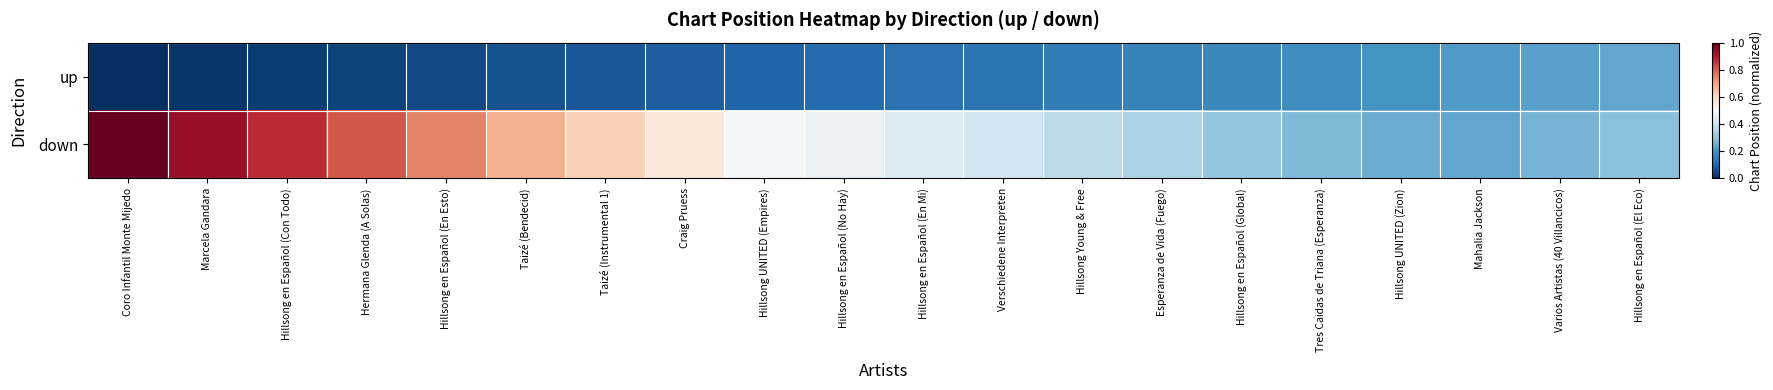

What is the total value across all series at Hermana Glenda (A Solas)?

0.8